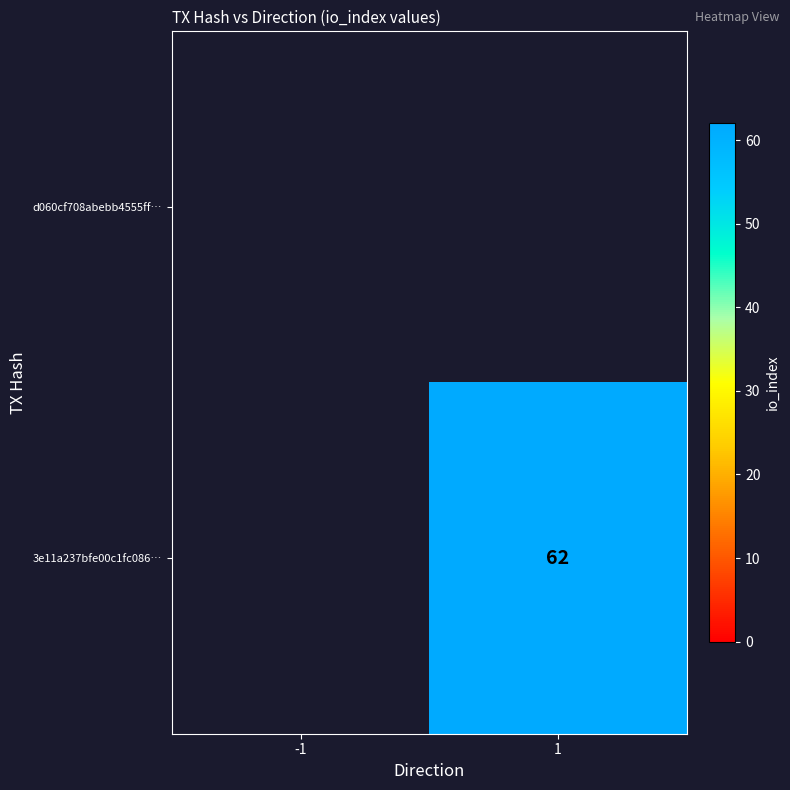

What is the total value across all series at 1?

62